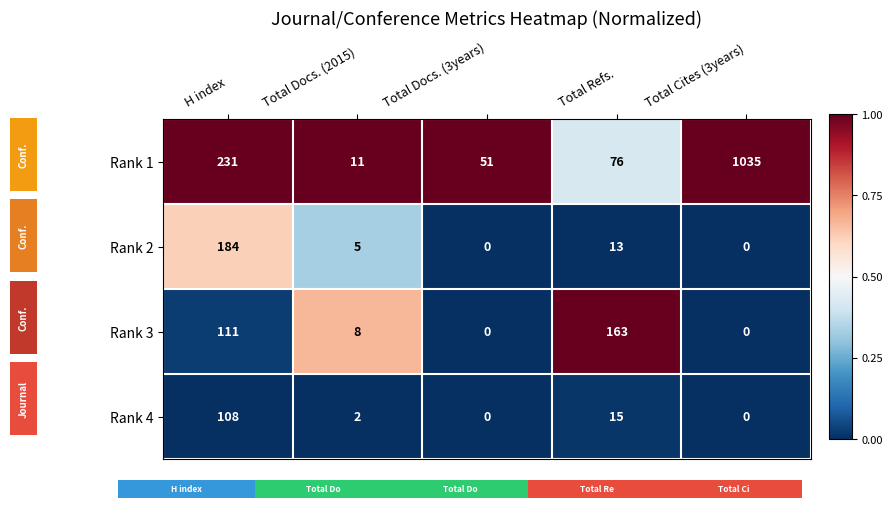

What is the maximum value shown in the chart?

1.0